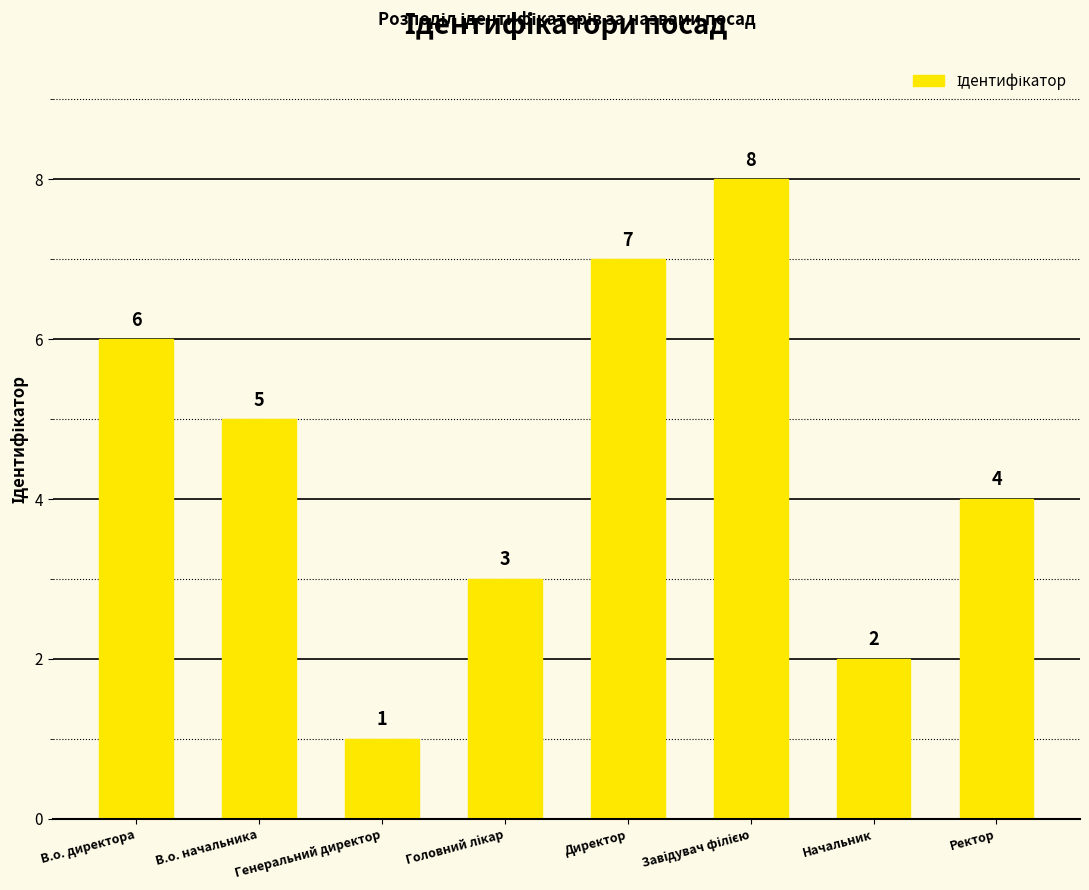

Are the bars horizontal?

No